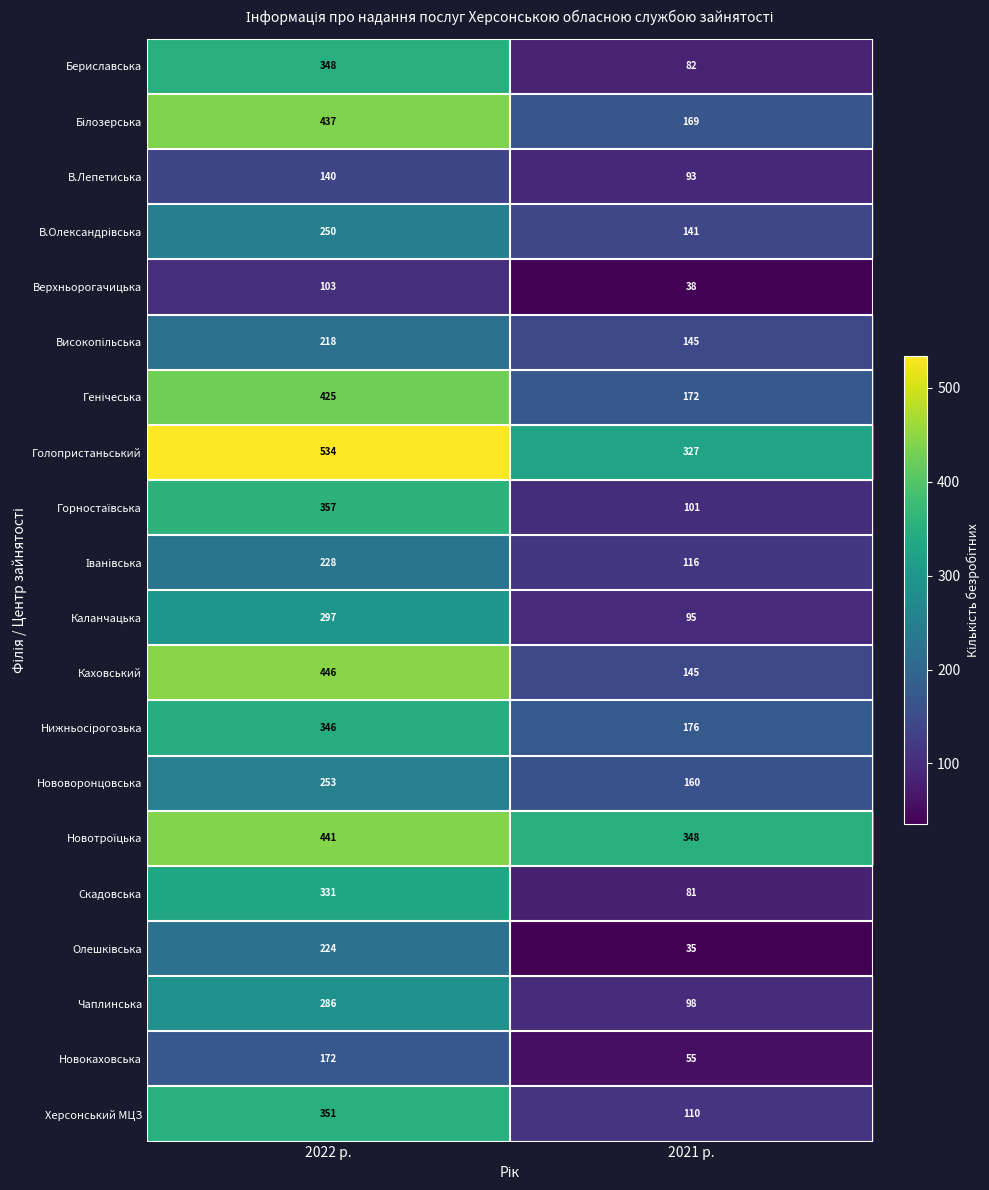

Rank the categories by Новокаховська value from highest to lowest.

2022 р., 2021 р.